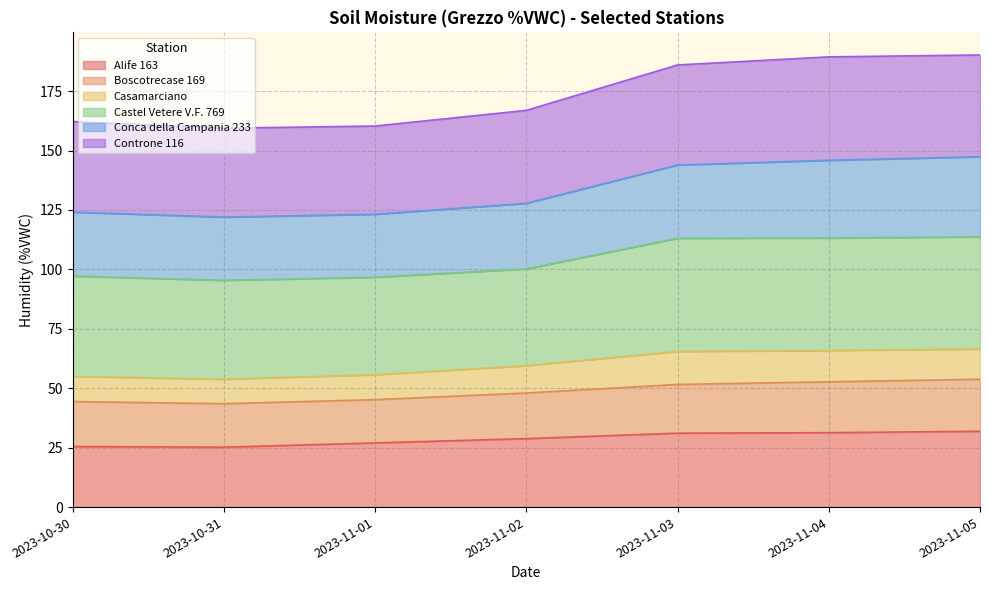

How many categories are shown in the chart?

7